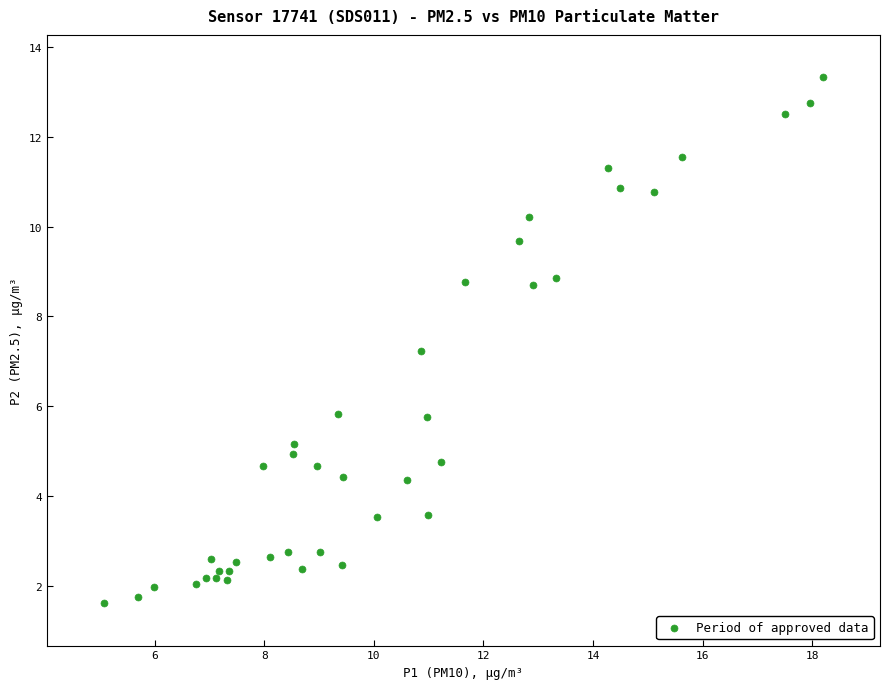

What is the range of Y values (max minus min)?

11.7